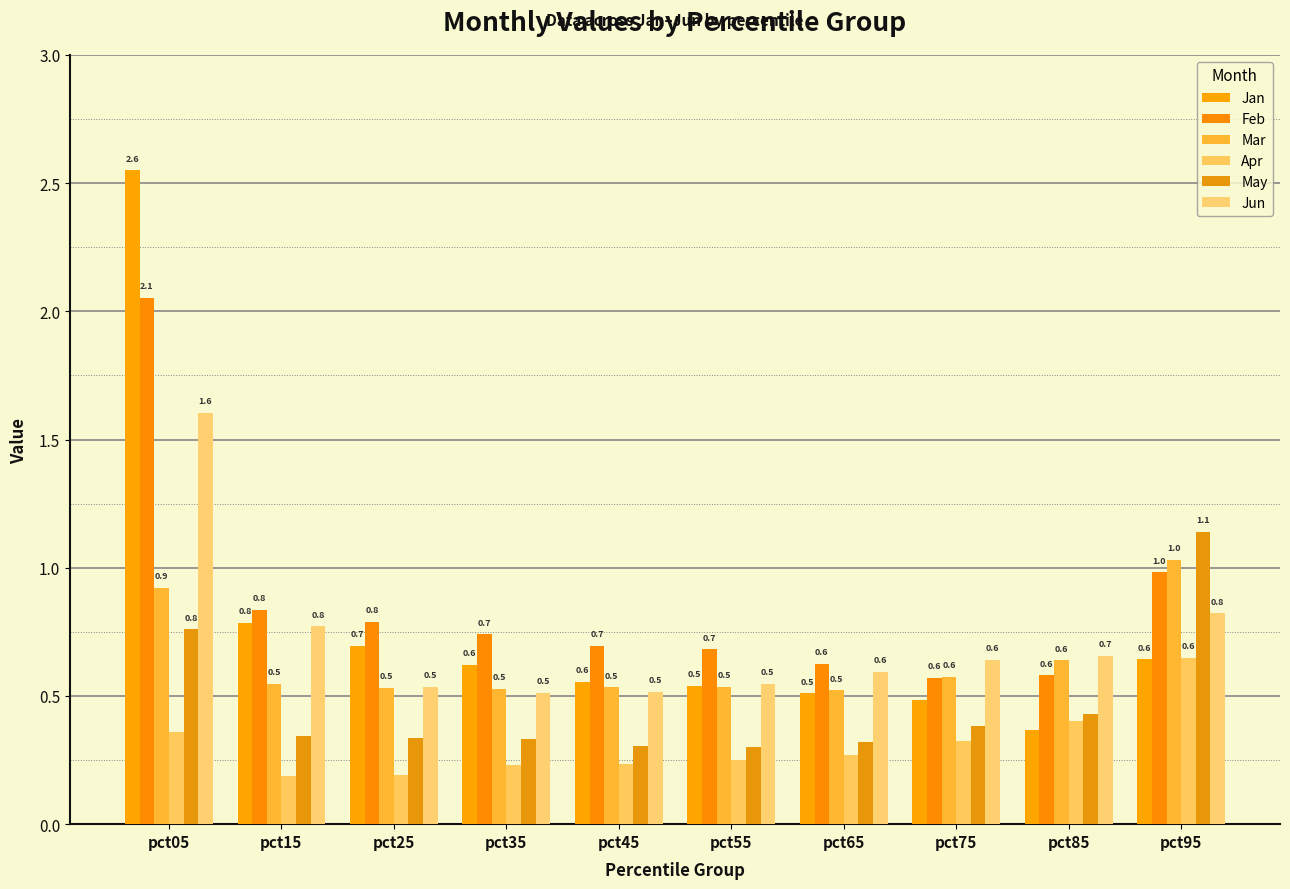

At how many categories does at least one series exceed 1?

2